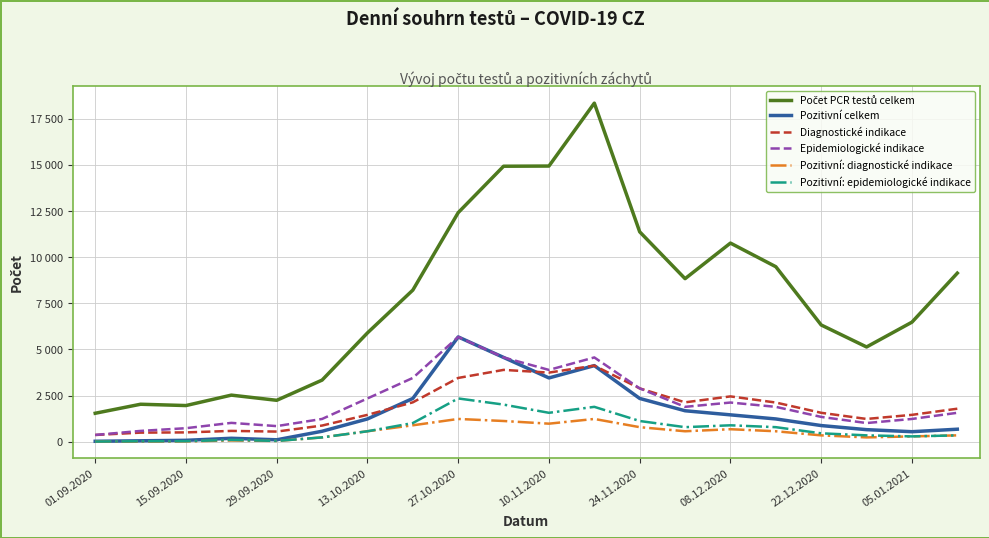

Reading right to left, extract all data points from this chart.

Počet PCR testů celkem: 9134	6478	5134	6325	9482	10762	8834	11372	18345	14936	14926	12412	8215	5896	3339	2244	2525	1960	2031	1542
Pozitivní celkem: 678	543	654	876	1234	1456	1678	2345	4123	3456	4567	5678	2345	1234	567	105	187	76	51	24
Diagnostické indikace: 1789	1456	1234	1567	2123	2456	2134	2890	4123	3745	3892	3456	2134	1456	876	550	586	505	493	366
Epidemiologické indikace: 1567	1234	1012	1345	1890	2123	1890	2890	4567	3890	4567	5678	3456	2345	1234	846	1021	733	586	368
Pozitivní: diagnostické indikace: 345	289	234	345	567	678	567	789	1234	978	1123	1234	890	567	234	41	69	18	11	9
Pozitivní: epidemiologické indikace: 345	289	345	456	789	890	789	1123	1890	1567	2012	2345	1012	567	234	44	99	29	27	9